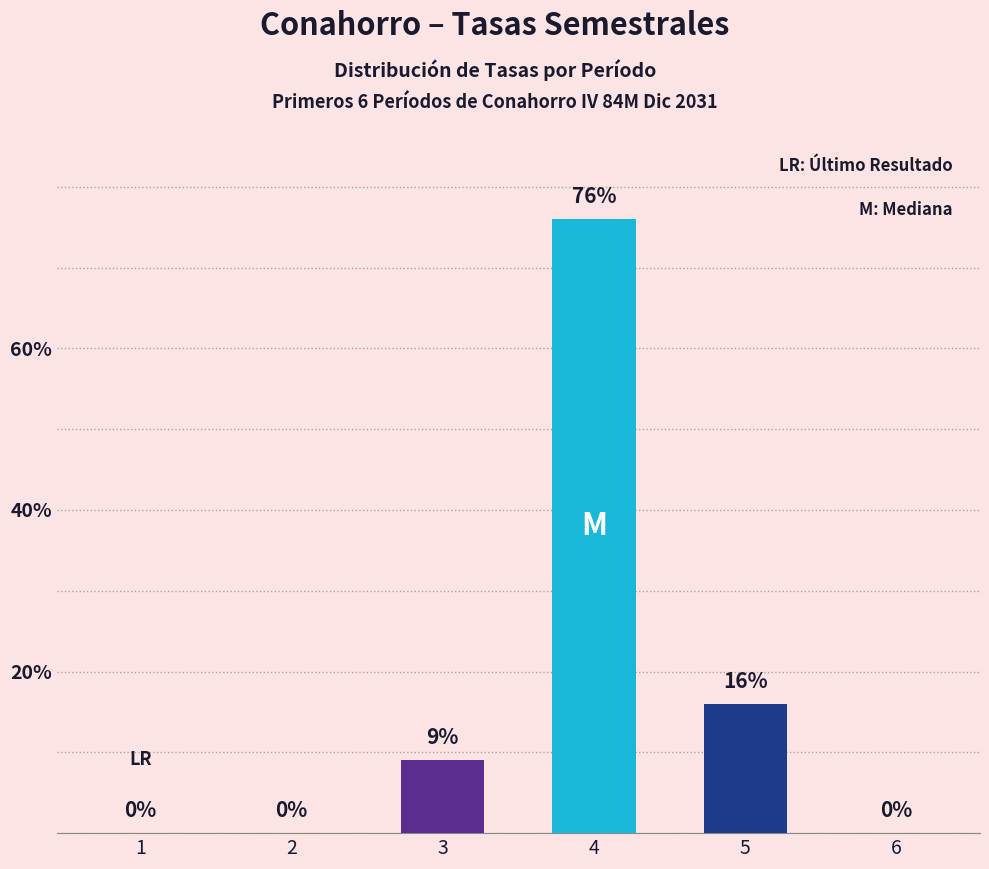

How many categories are shown in the chart?

6